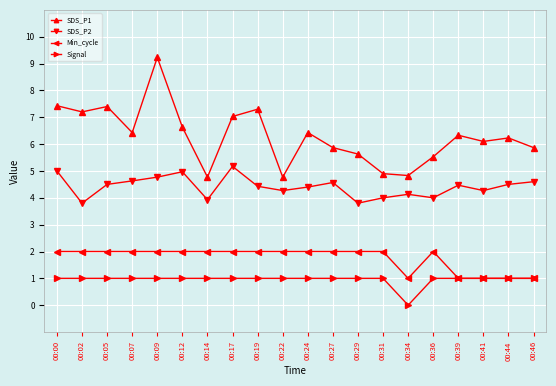

The value of Signal at 00:02 is 1.4. True or false?

False